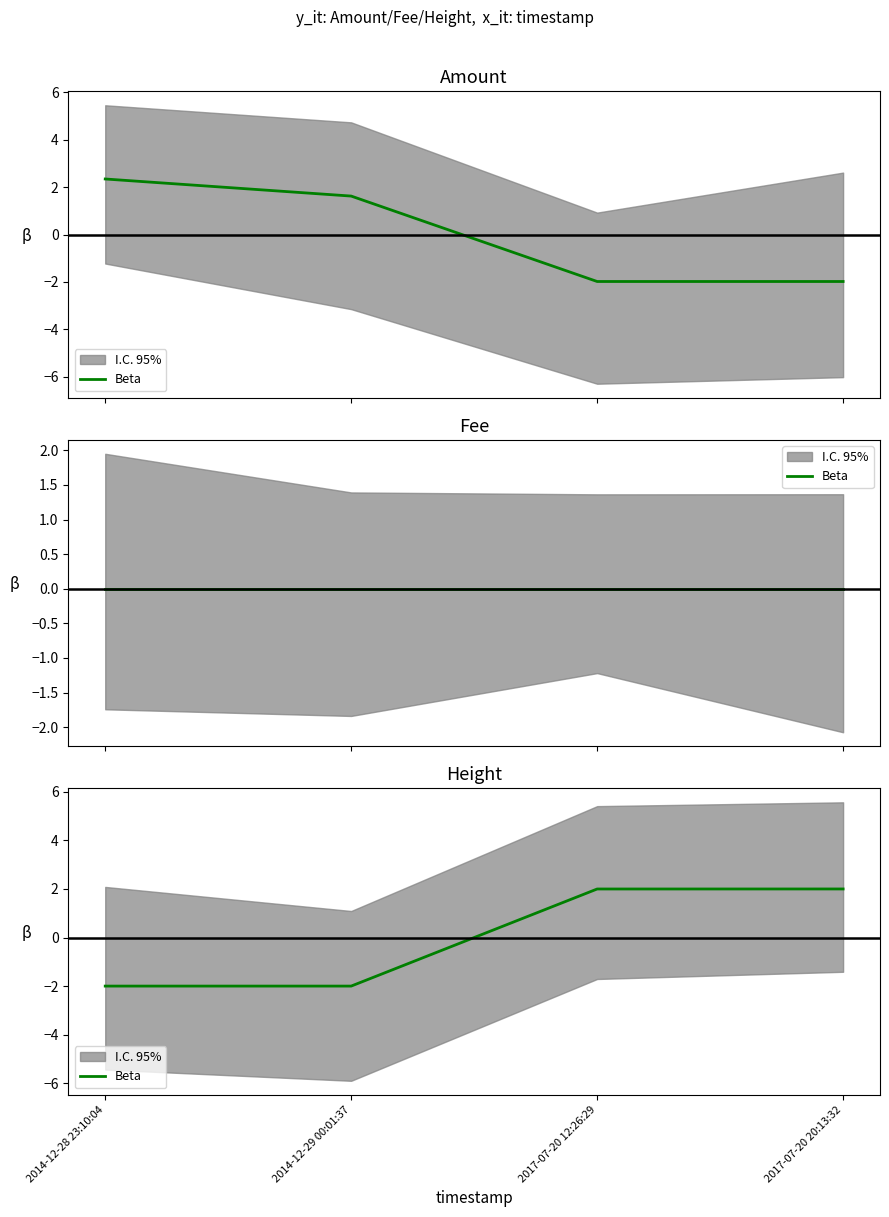

True or false: the data has more than 1 interior local peaks.

False